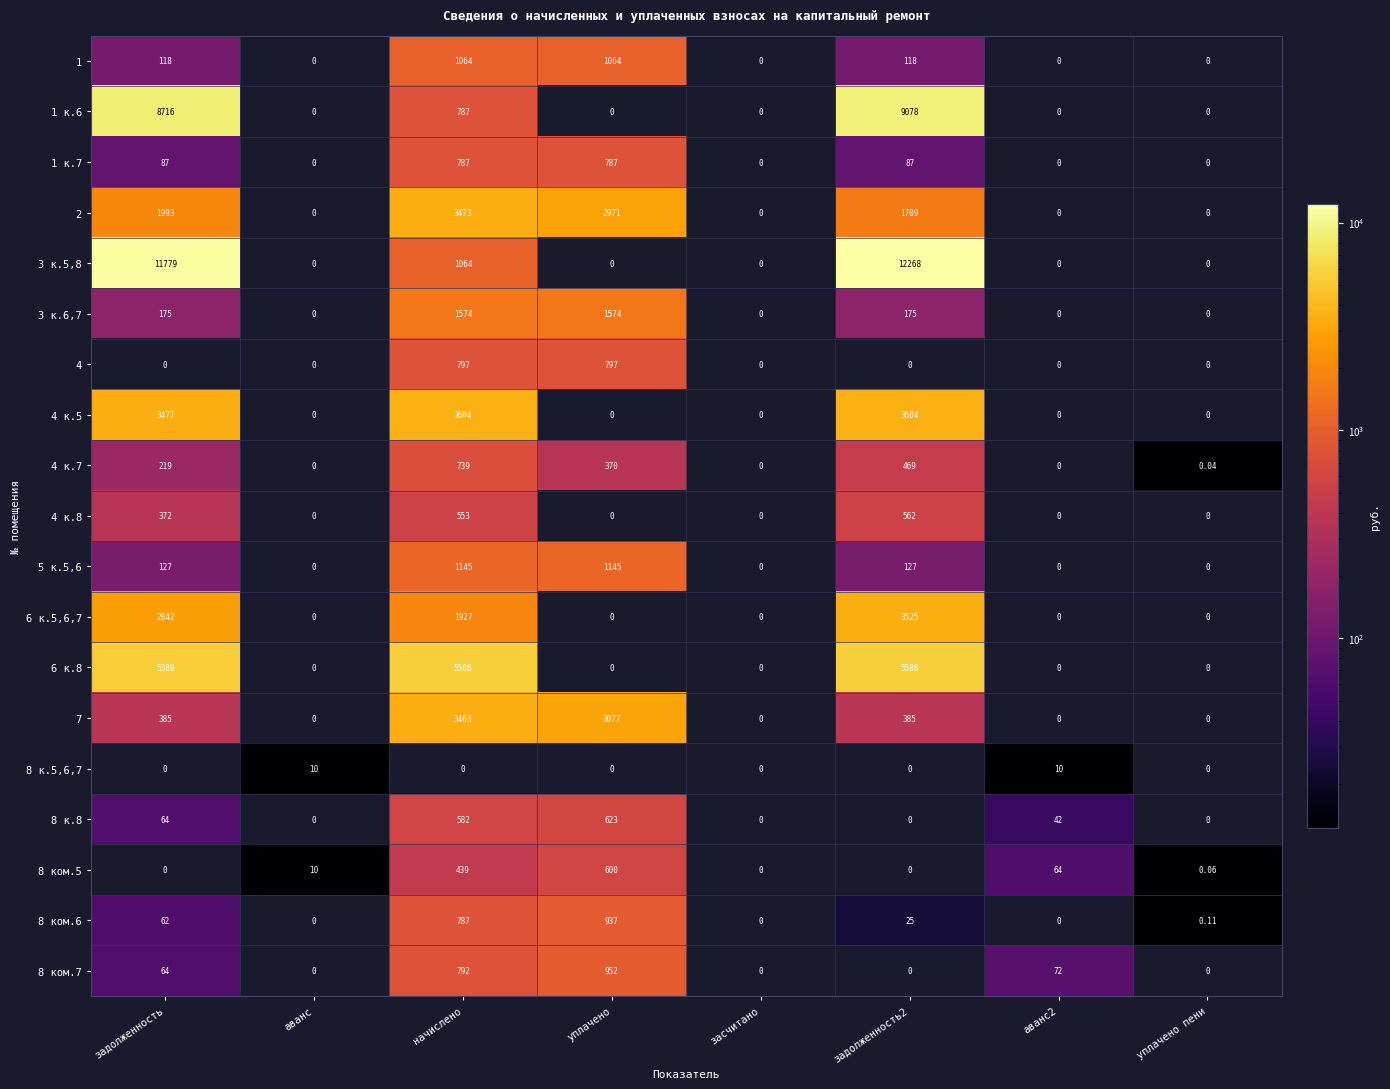

How many values in the 2 series are below 1709?

4